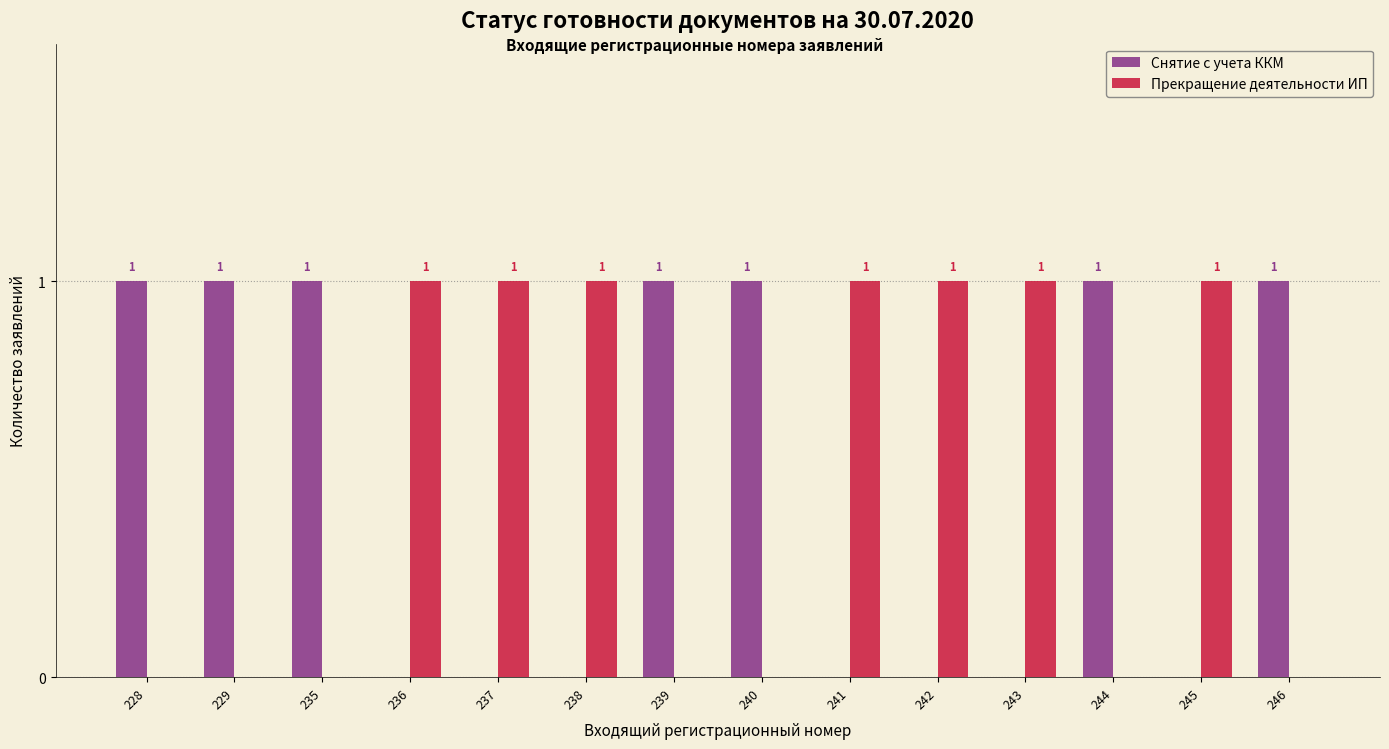

Are the bars grouped side by side (vs. stacked)?

Yes